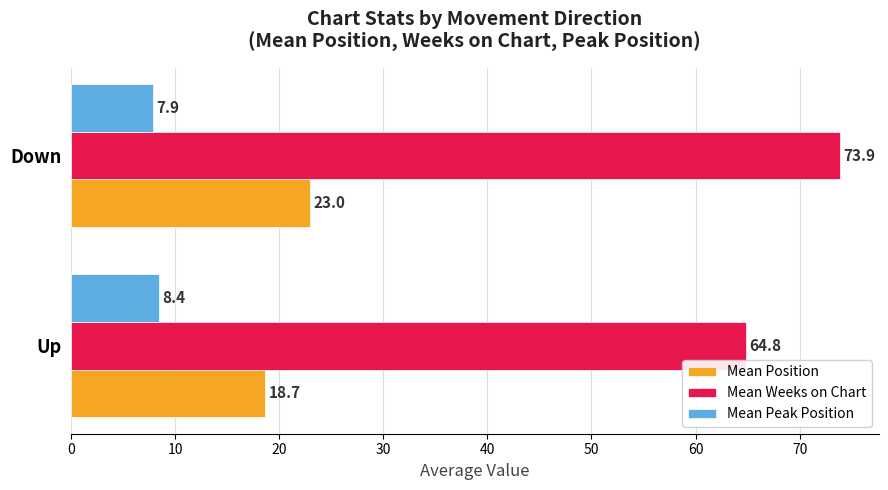

How many data points in Mean Weeks on Chart are less than 73?

1